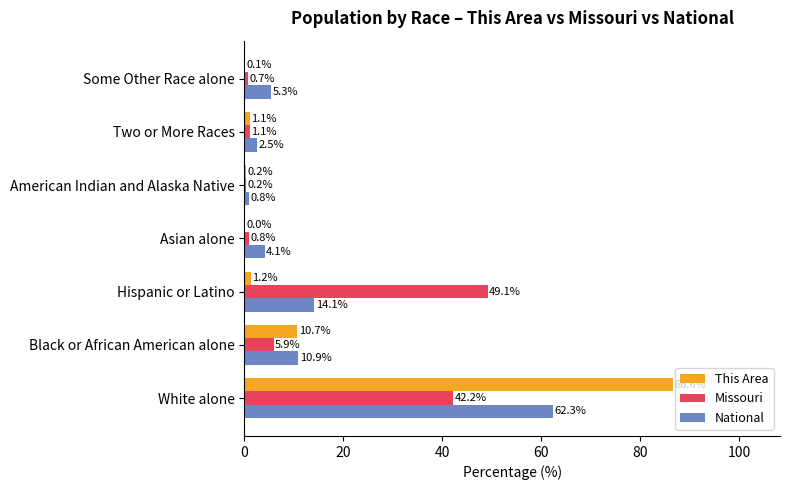

What is the sum of the National values at Hispanic or Latino and Asian alone?

18.2